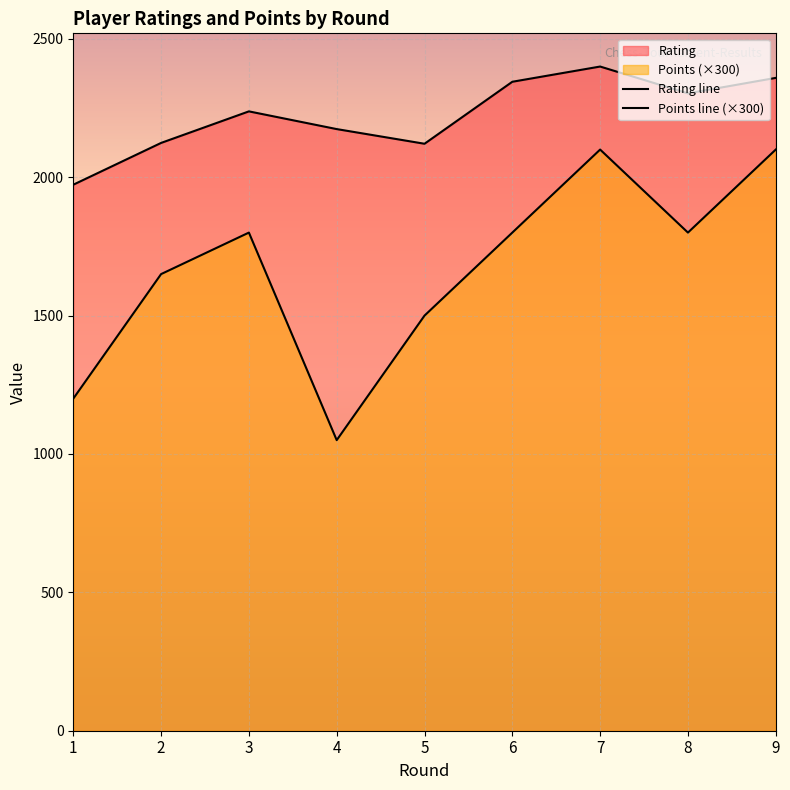

What is the difference between the highest and lowest values at 5?

621